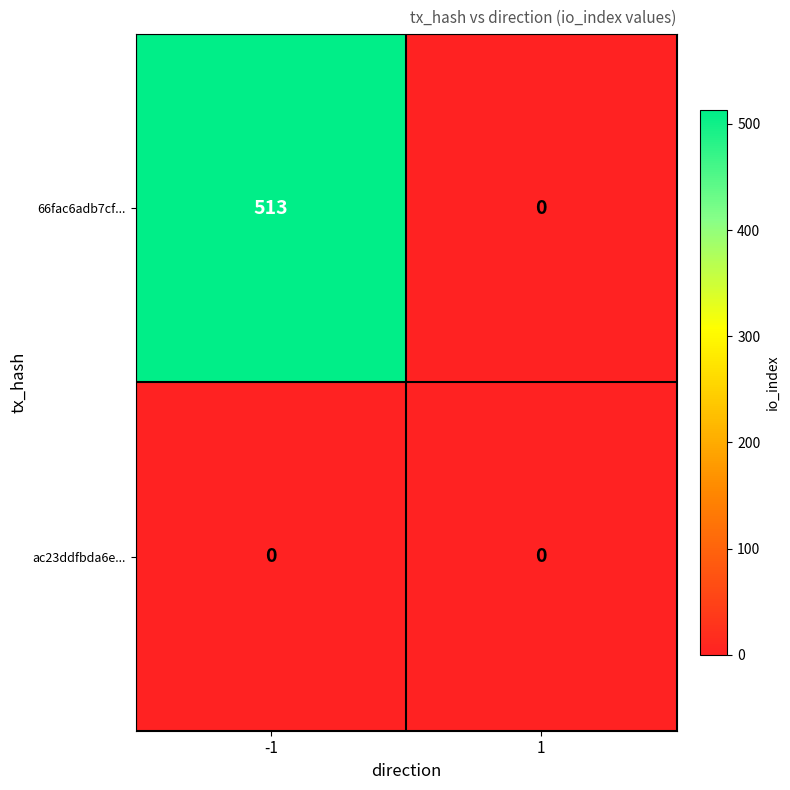

What is the spread (max minus min) of values at -1?

513